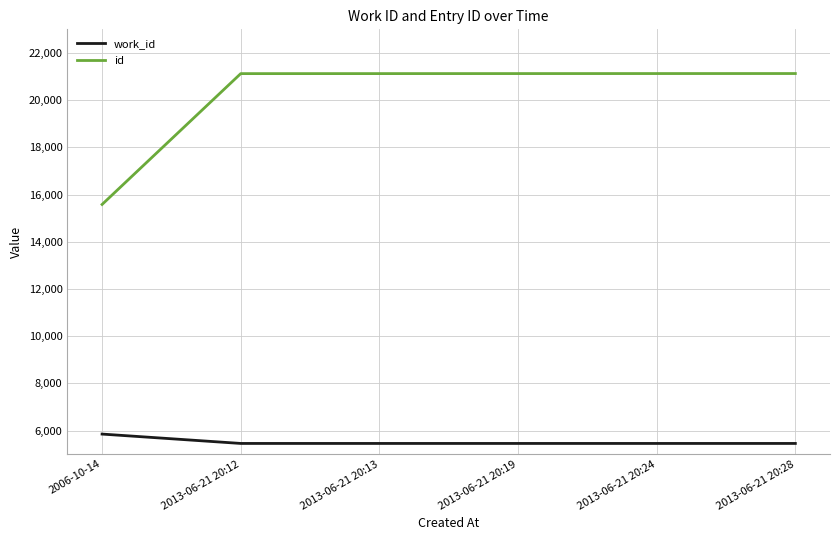

What is the maximum value shown in the chart?

21127